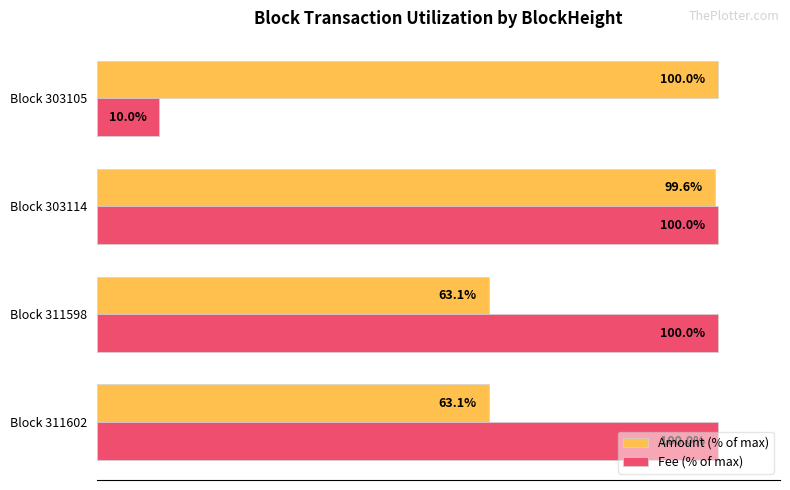

Rank the series by their average value, from lowest to highest.

Fee (% of max), Amount (% of max)